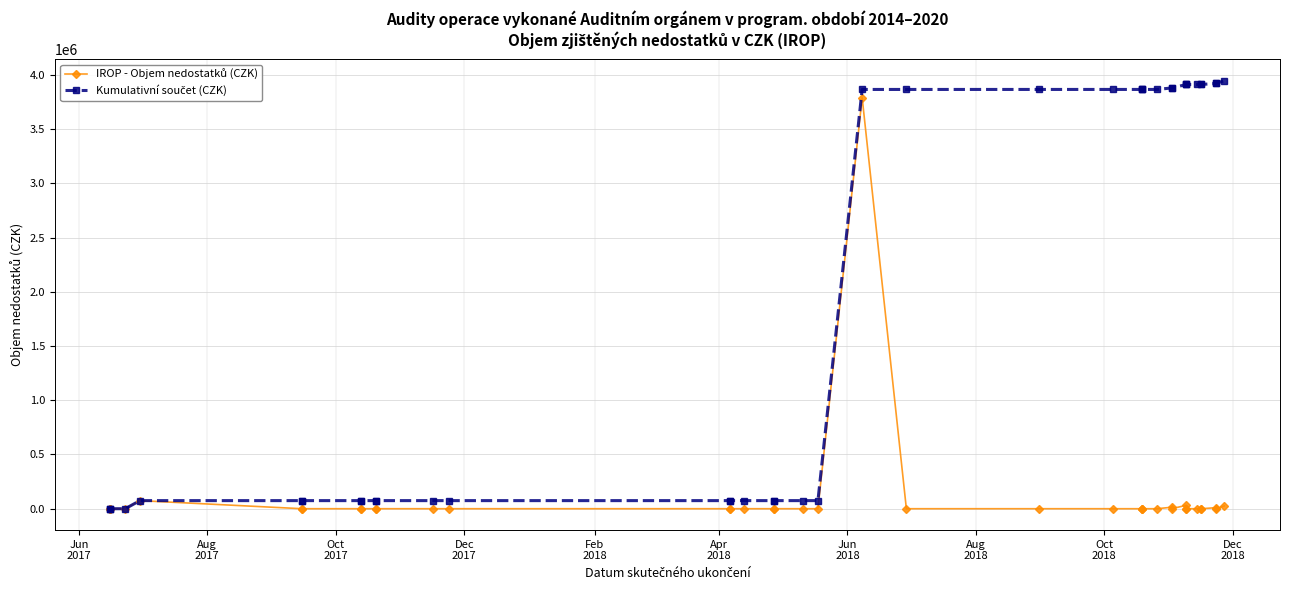

True or false: Kumulativní součet (CZK) and IROP - Objem nedostatků (CZK) cross at least once.

False